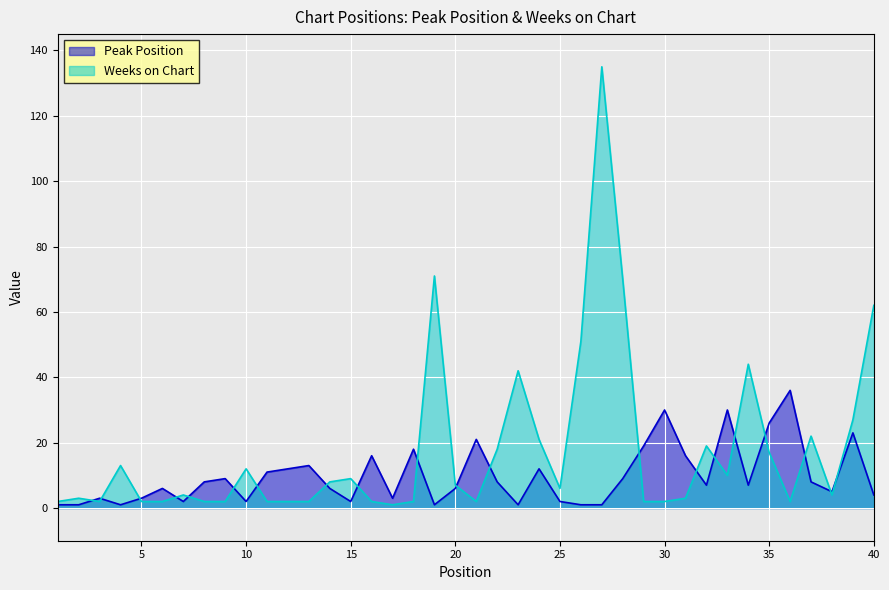

Which series has the largest total across all categories?

Weeks on Chart